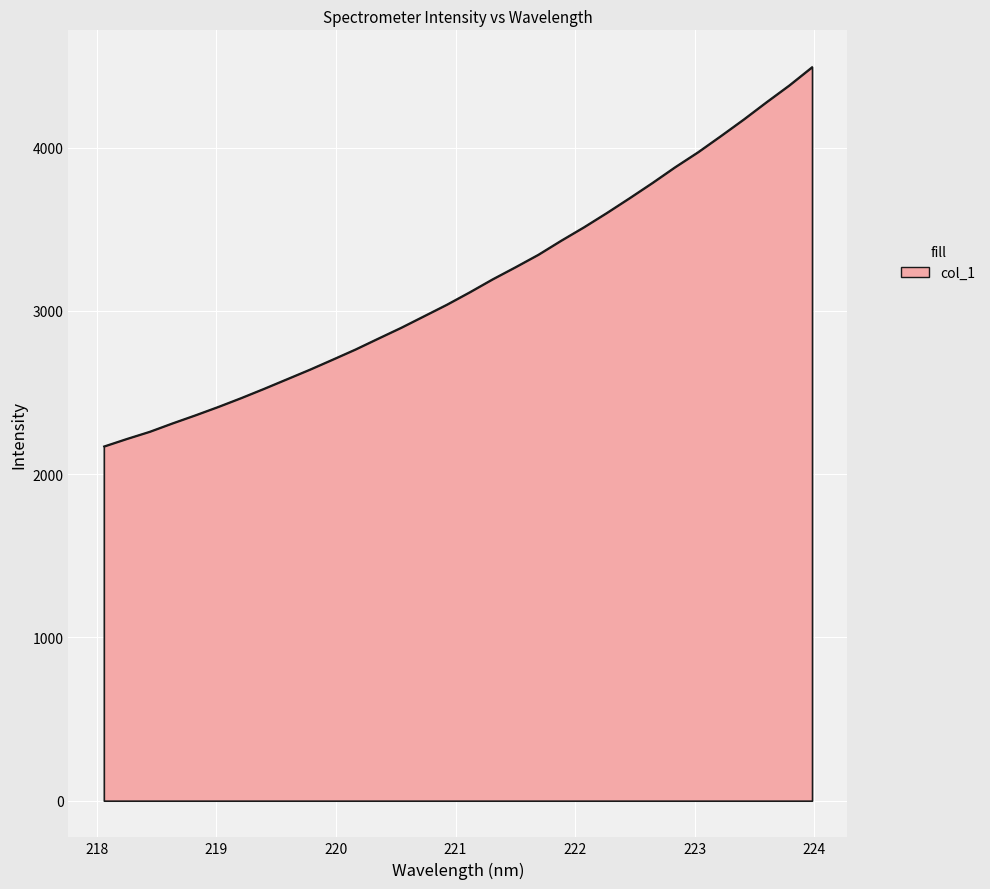

Reading right to left, what are all the values shown in this chart?

4494.5	4382.8	4279.8	4173.9	4072.5	3973.4	3882.1	3785.1	3691.9	3601.0	3513.6	3431.2	3345.0	3268.7	3194.7	3115.4	3039.5	2968.8	2898.2	2831.9	2765.1	2702.7	2641.2	2582.6	2524.1	2467.4	2413.3	2361.9	2312.6	2261.0	2217.1	2170.7